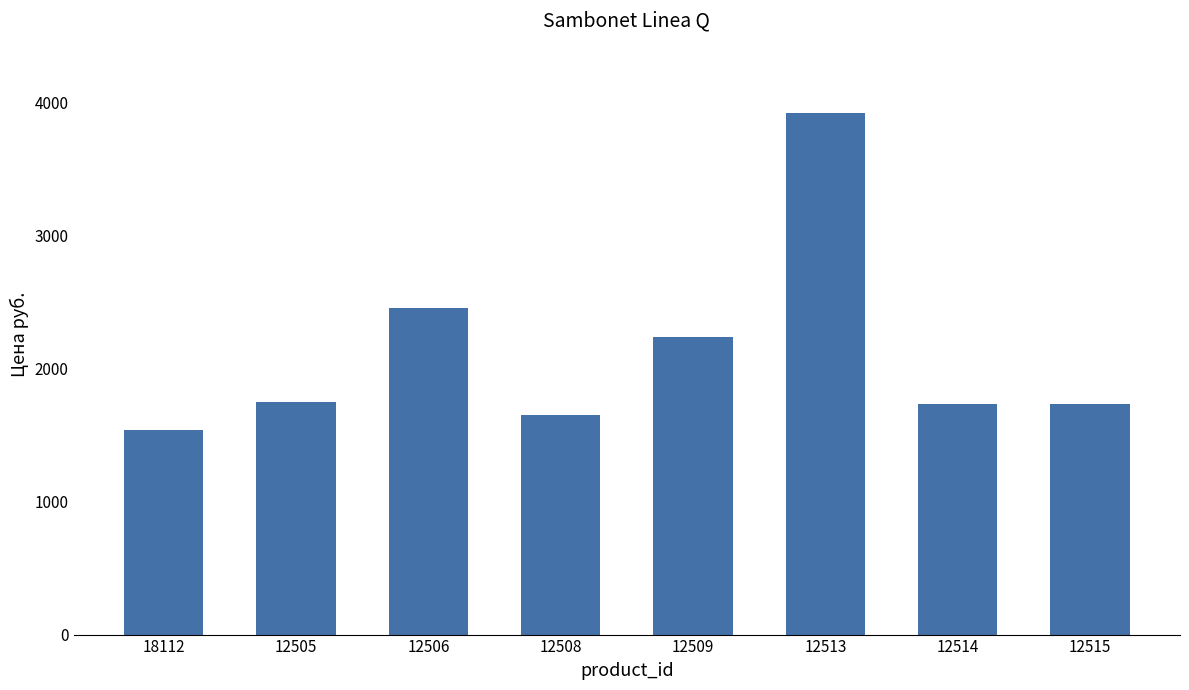

What is the change in value from 12505 to 12509?

+490.8